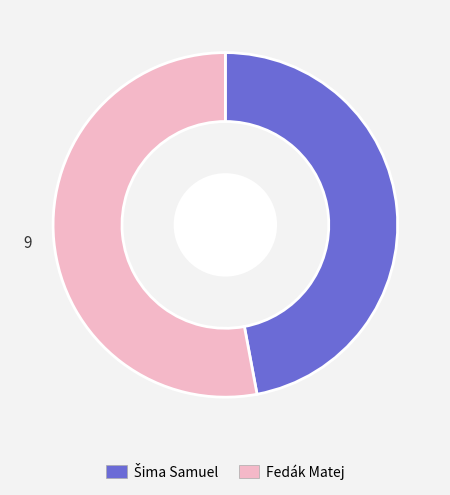

What is the largest slice in the pie chart?

Fedák Matej